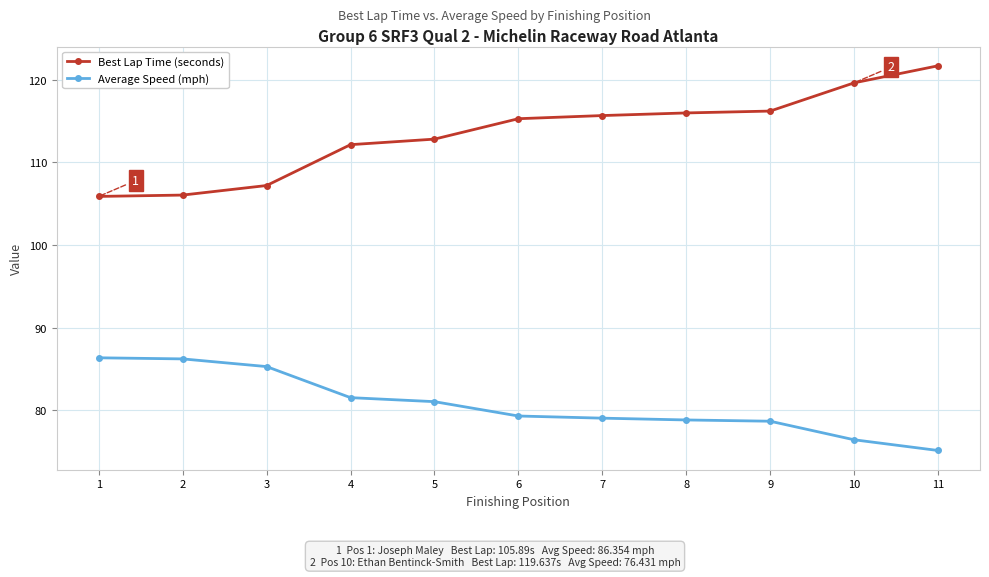

Is the value of Best Lap Time (seconds) at 6 greater than the value of Average Speed (mph) at 5?

Yes